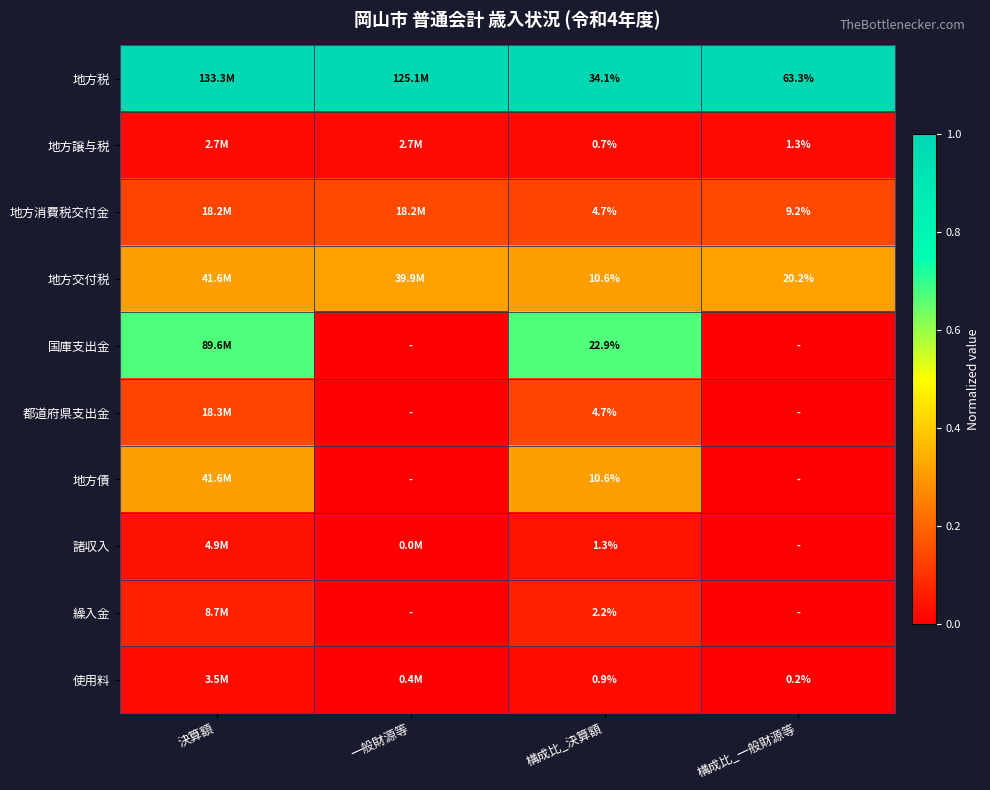

Rank the categories by 繰入金 value from lowest to highest.

一般財源等, 構成比_一般財源等, 構成比_決算額, 決算額